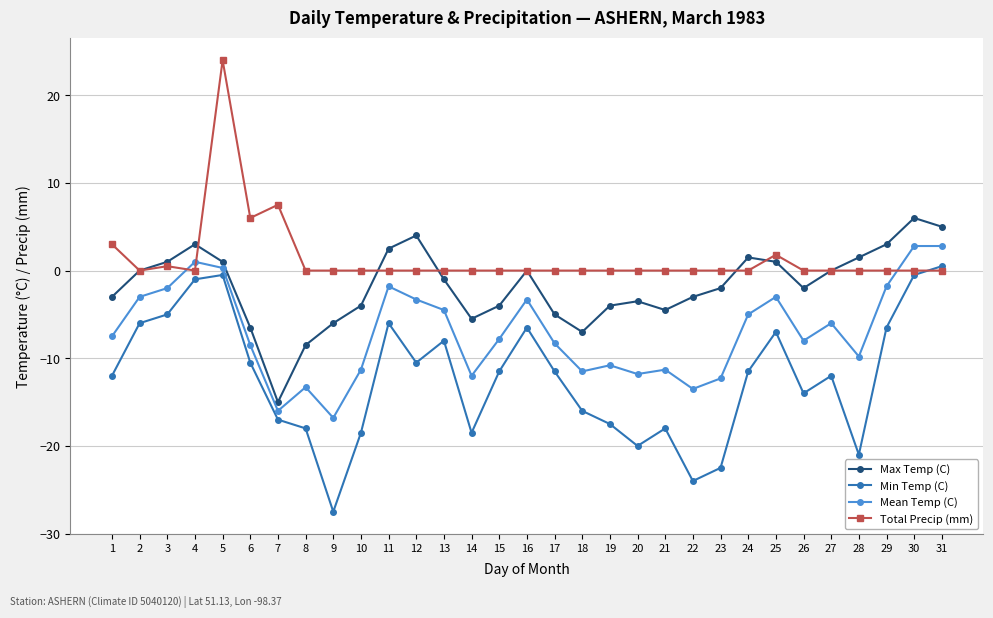

Is it true that Mean Temp (C) equals -2.0 at 3?

True